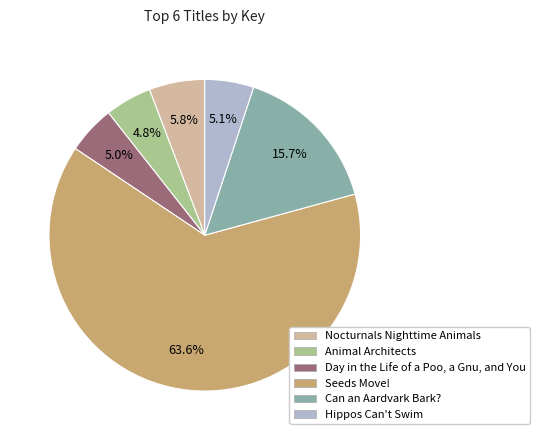

Which has a higher value, Can an Aardvark Bark? or Nocturnals Nighttime Animals?

Can an Aardvark Bark?